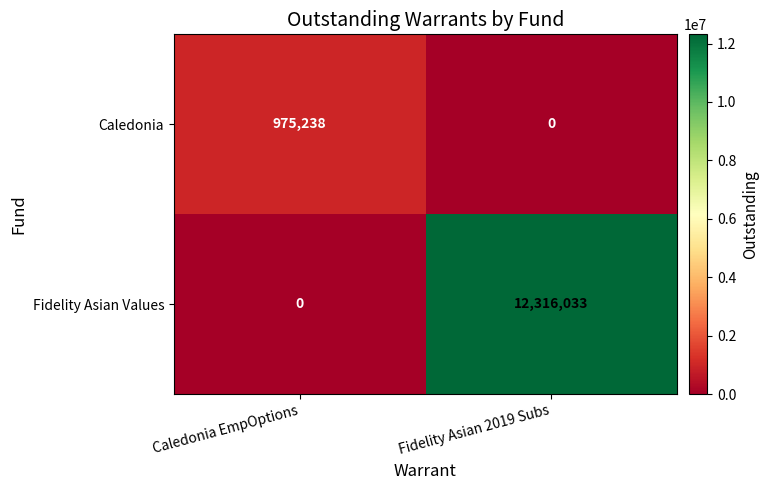

Reading right to left, transcribe all the data shown in this chart.

Caledonia: 0	975238
Fidelity Asian Values: 12316033	0